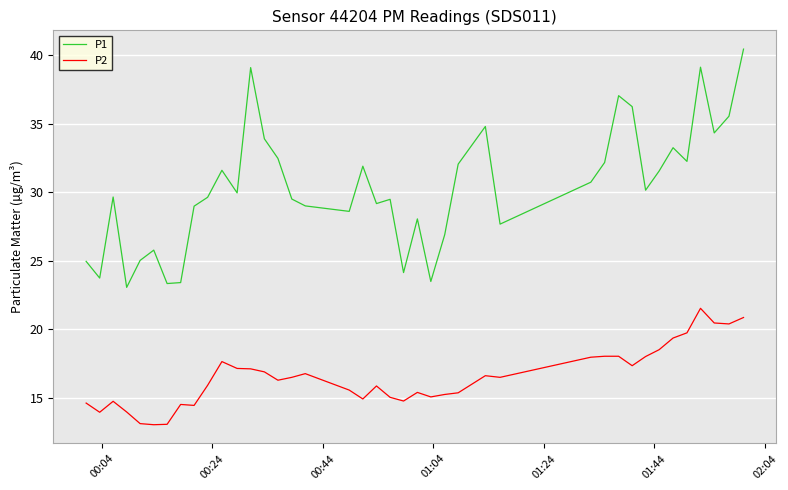

True or false: P2 and P1 intersect in this chart.

False